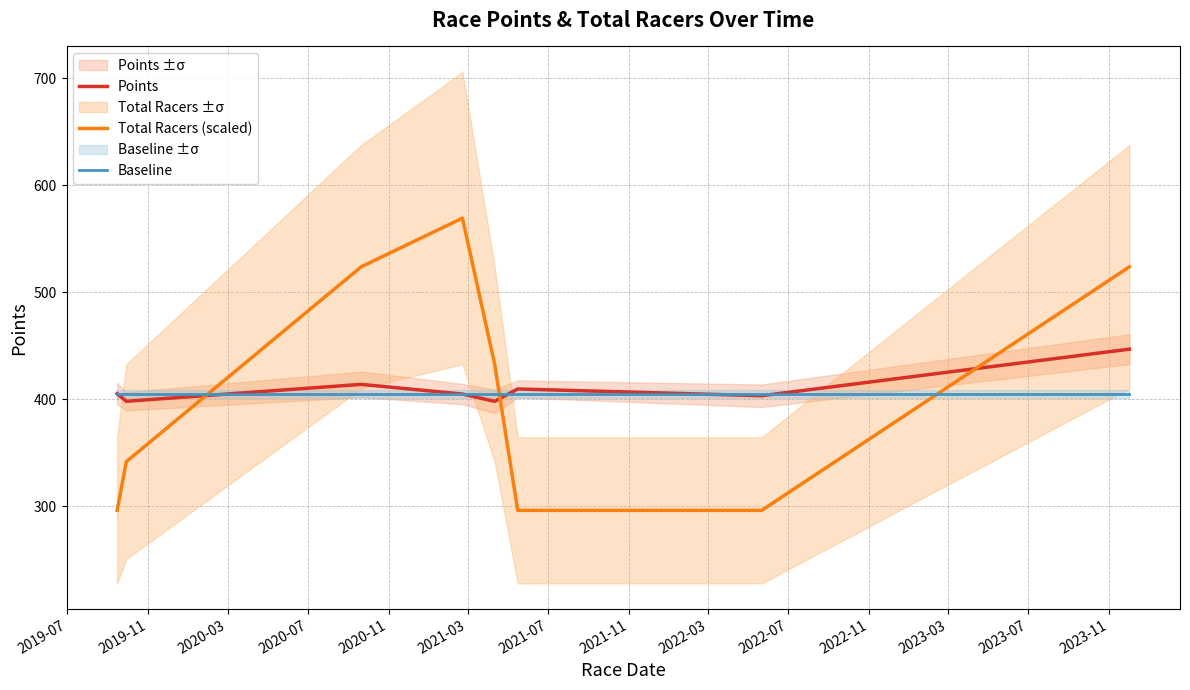

How many intersections are there between Baseline and Total Racers (scaled)?

3